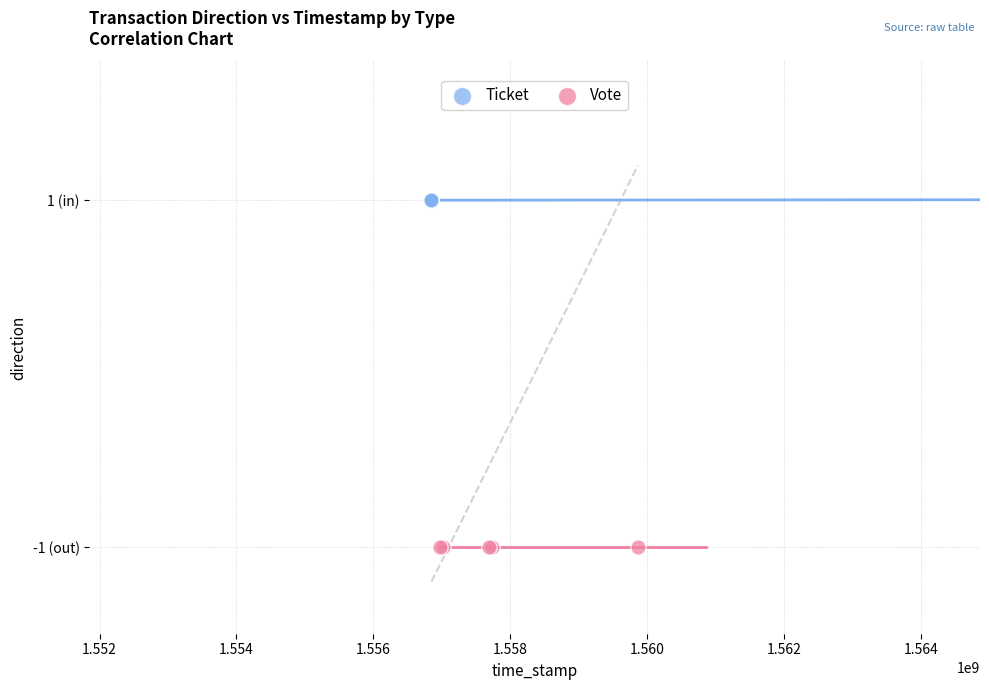

What are all the series names shown in the legend?

Ticket, Vote